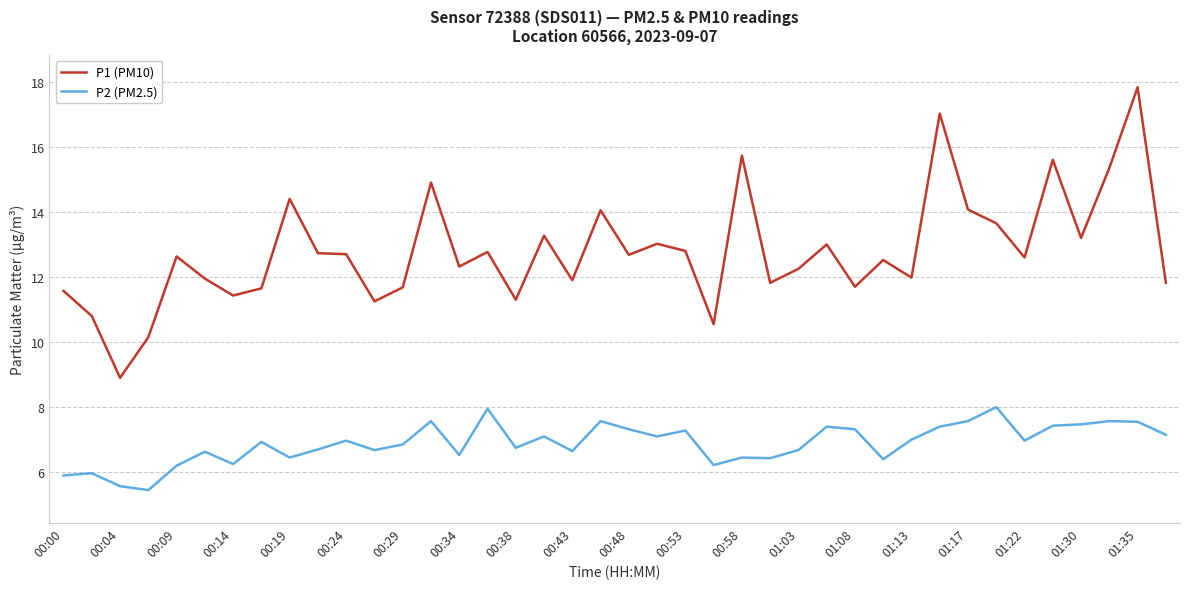

List the series in order of their peak value, lowest first.

P2 (PM2.5), P1 (PM10)